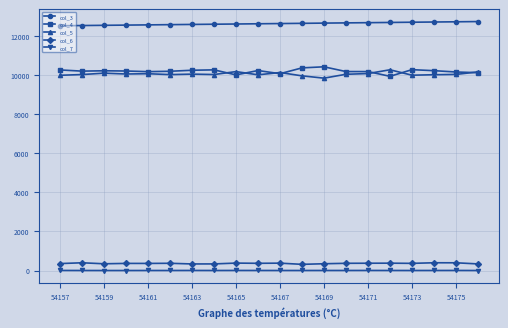

What is the average value of the col_5 series?

10040